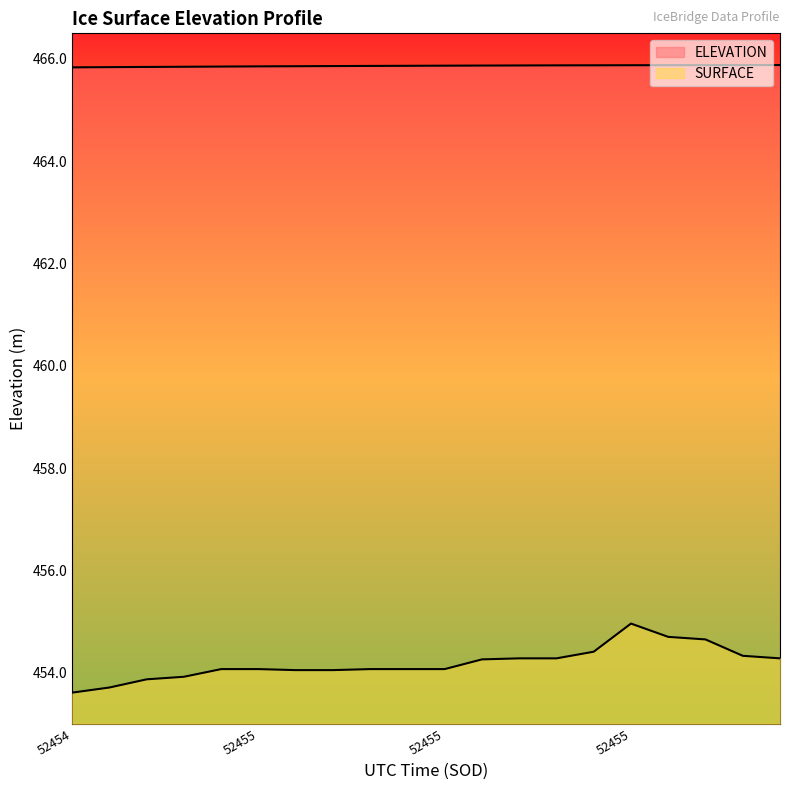

Reading left to right, what are all the values shown in this chart?

ELEVATION: 465.8	465.8	465.8	465.8	465.9	465.9	465.9	465.9	465.9	465.9	465.9	465.9	465.9	465.9	465.9	465.9	465.9	465.9	465.9	465.9
SURFACE: 453.6	453.7	453.9	453.9	454.1	454.1	454.1	454.1	454.1	454.1	454.1	454.3	454.3	454.3	454.4	455.0	454.7	454.6	454.3	454.3